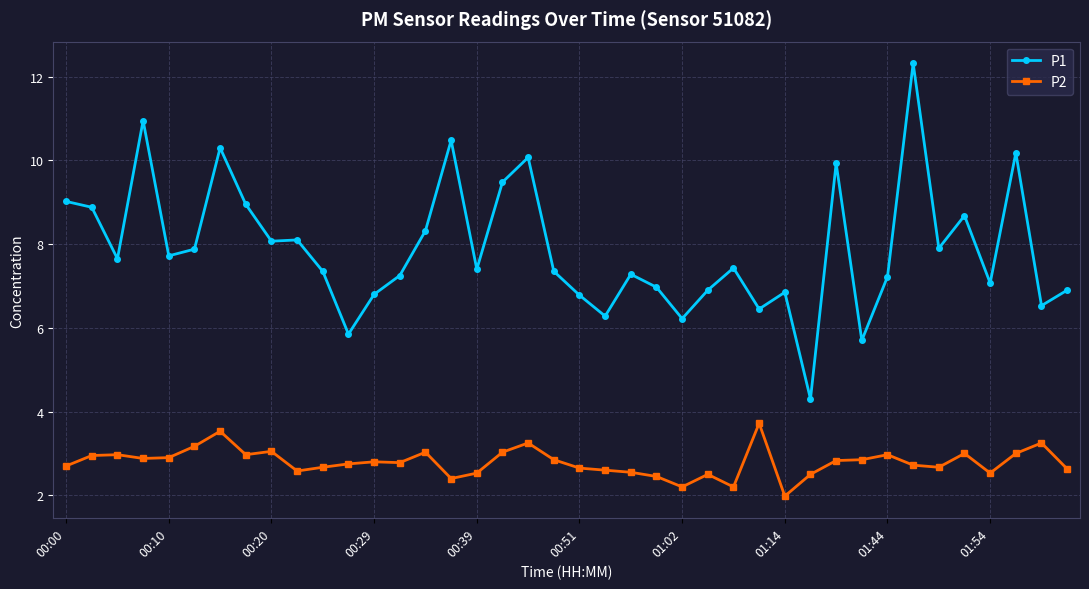

Which series has the largest total across all categories?

P1